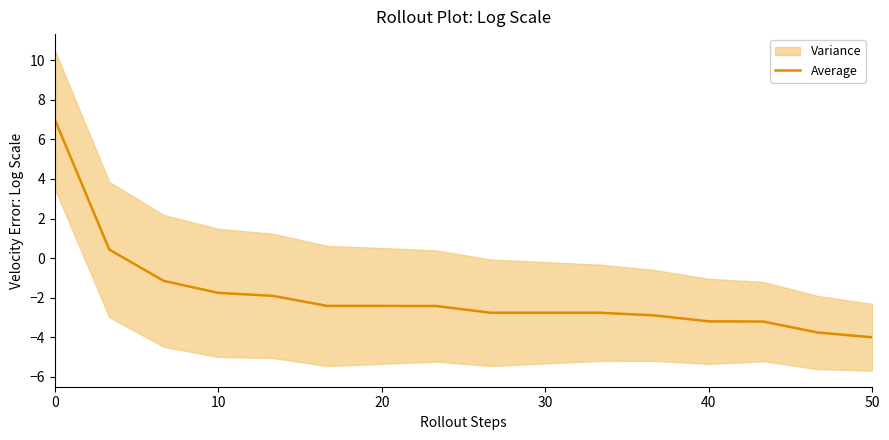

How many values are below zero?

14